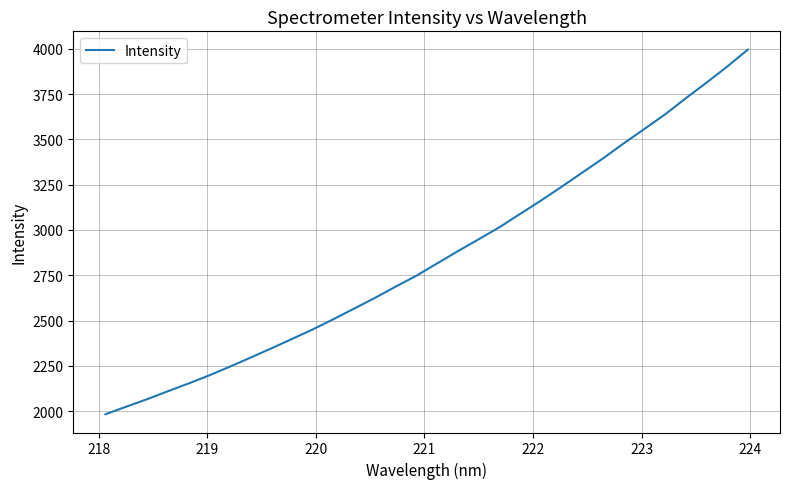

What is the smallest value displayed?

1982.9